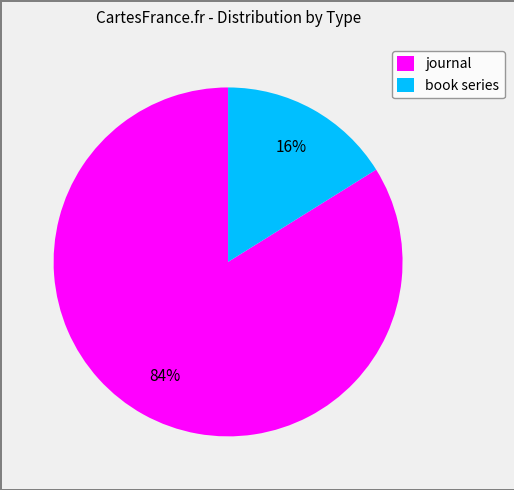

Do journal and book series together represent more than half of the pie?

Yes